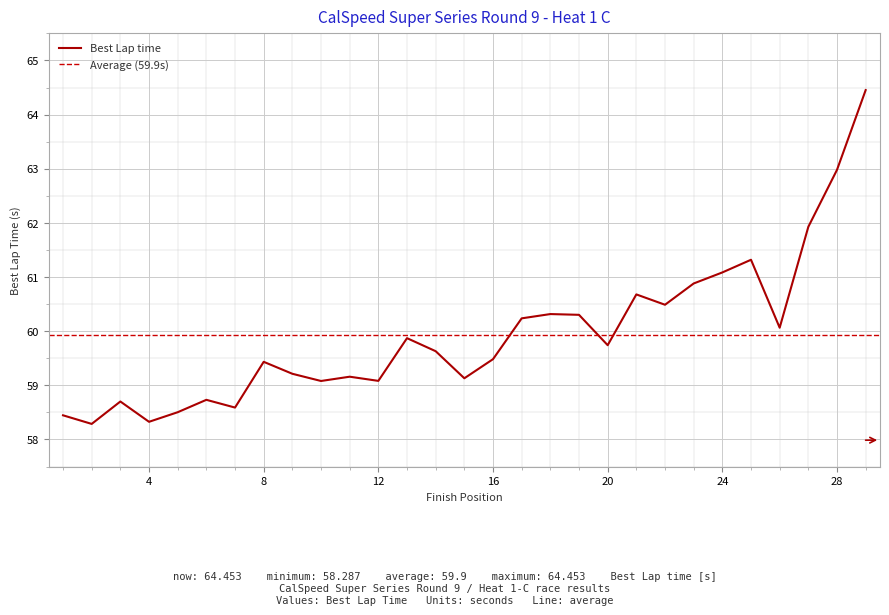

What is the minimum value for Best Lap time?

58.3